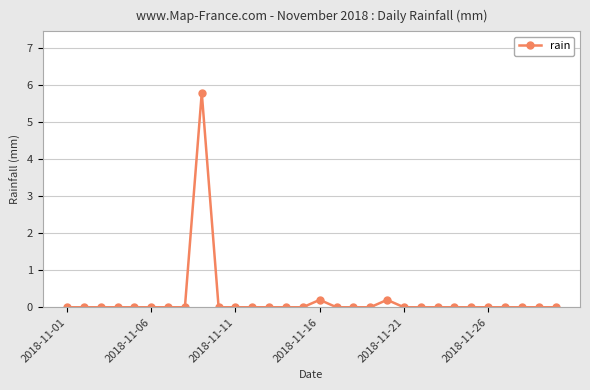

What is the sum of all values?

6.2